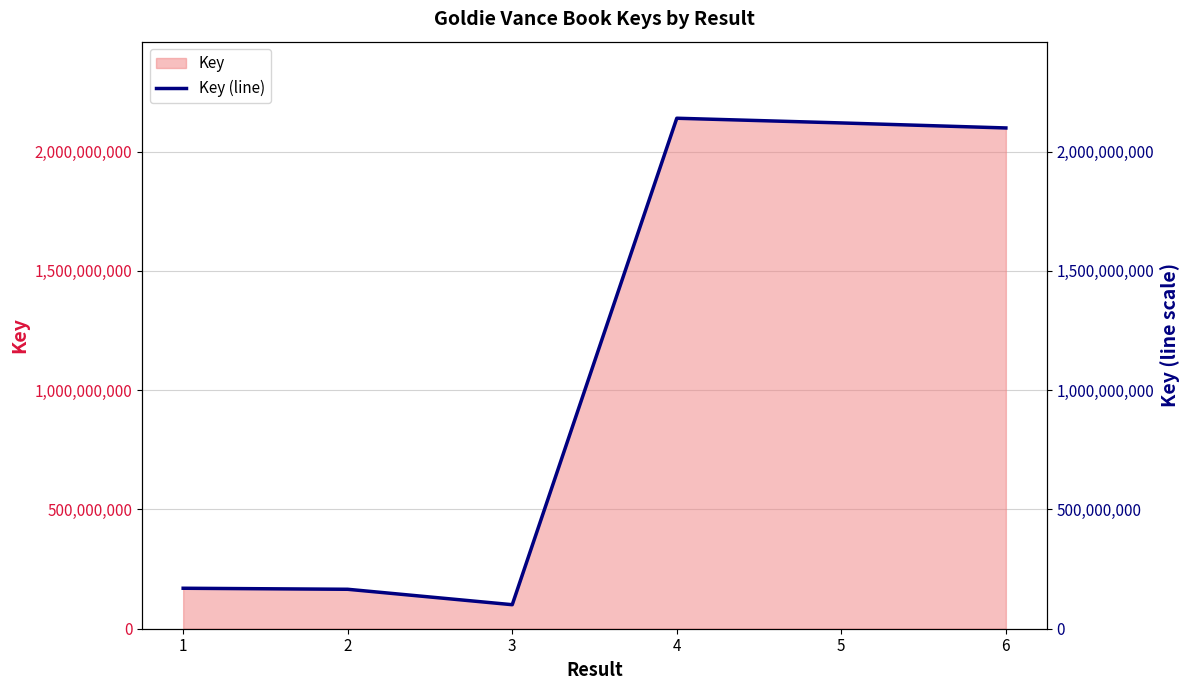

Reading left to right, transcribe all the data shown in this chart.

1=169656697	2=165343005	3=100711358	4=2139933845	5=2120257895	6=2099197285